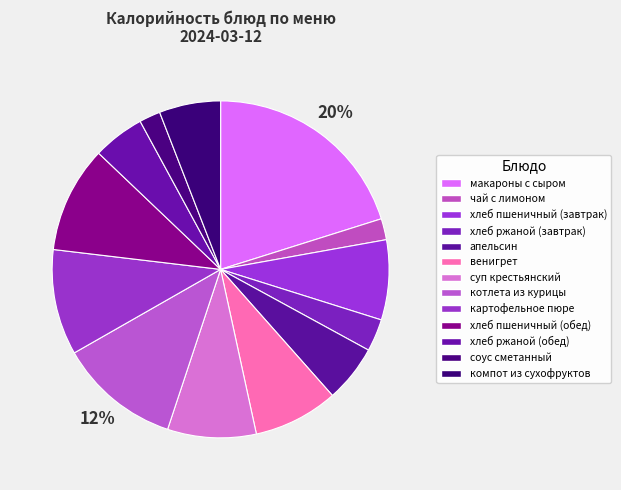

What is the ratio of the value at соус сметанный to the value at апельсин?

0.4